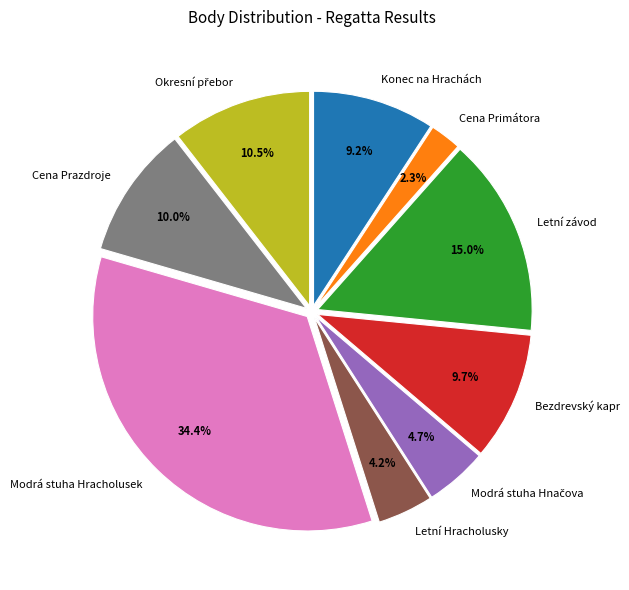

Which slice is the smallest?

Cena Primátora